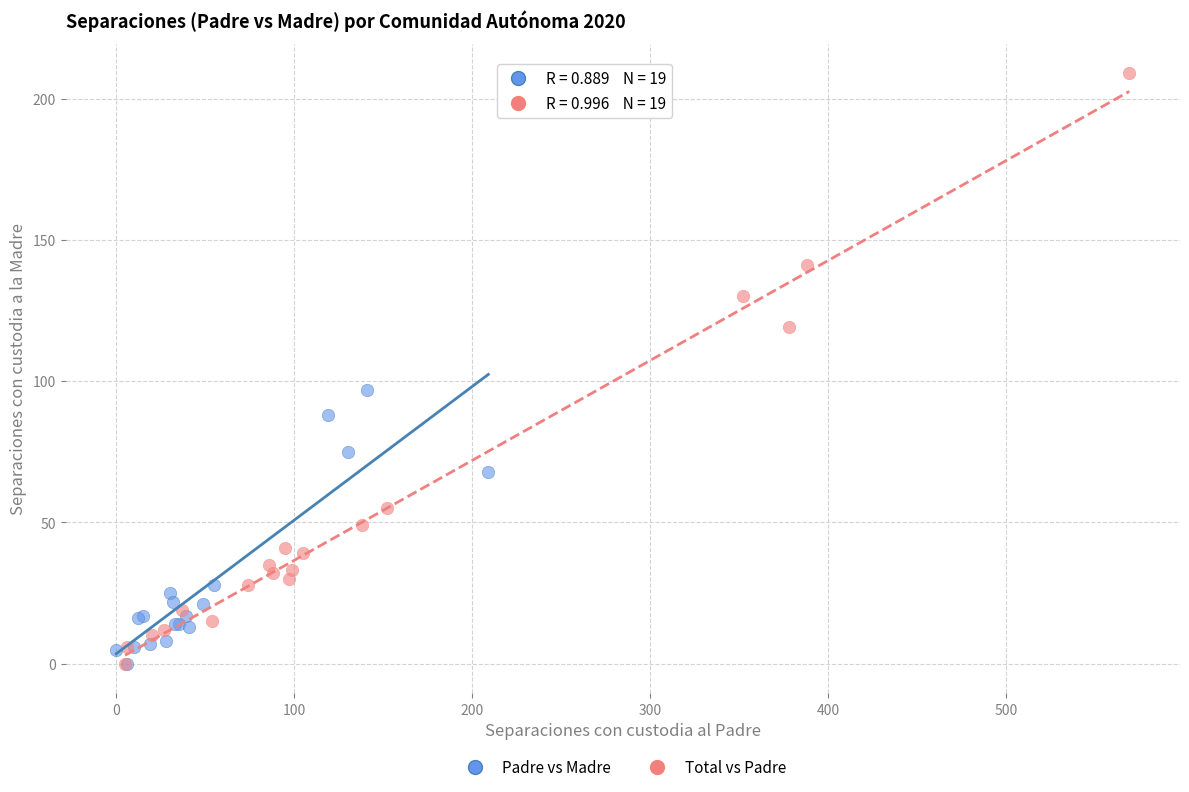

Which series contains the highest Y value?

Total vs Padre